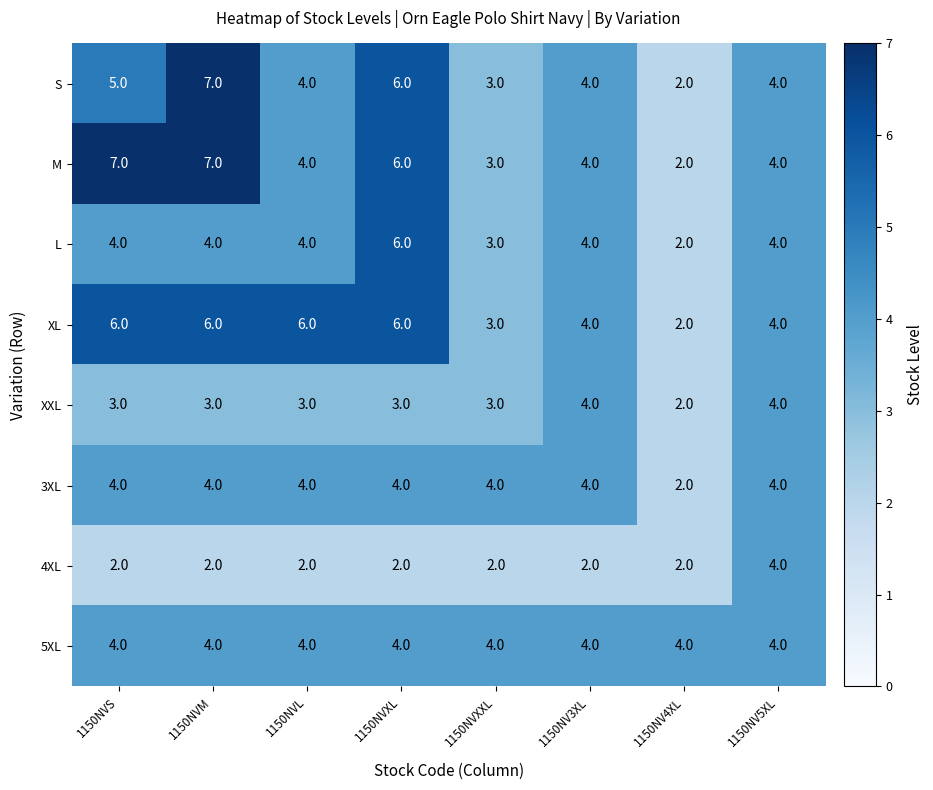

How many data points in L are less than 4?

2